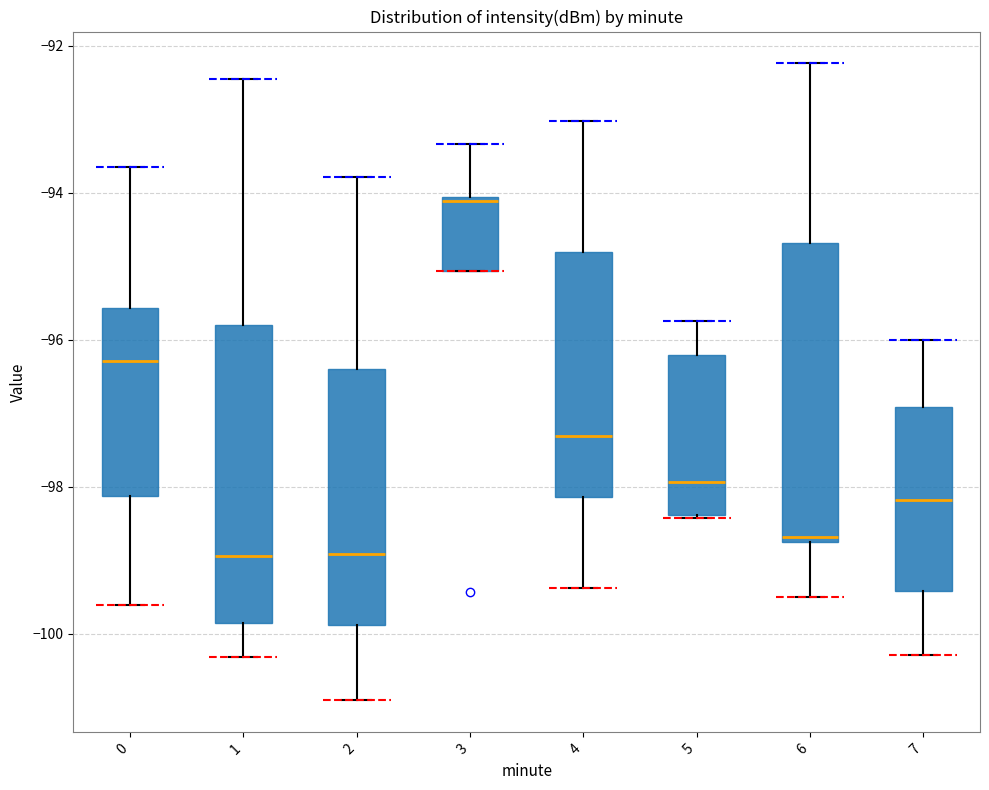

Where does the upper whisker of the box at x = 3 end on the y-axis? The values are not printed on the chart, so give them approximately, as read against the axis.

-93.4